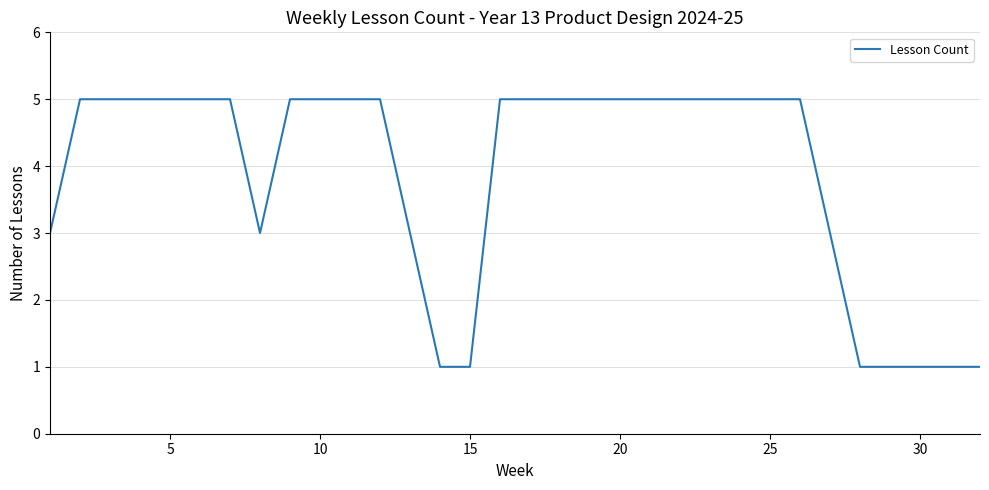

What is the difference between the maximum and minimum values?

4